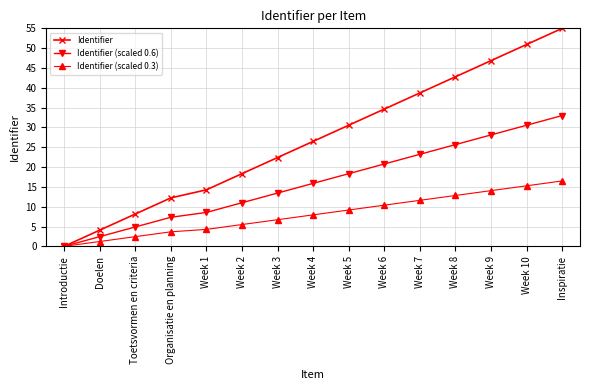

Is it true that Identifier (scaled 0.3) equals 5.5 at Week 2?

True